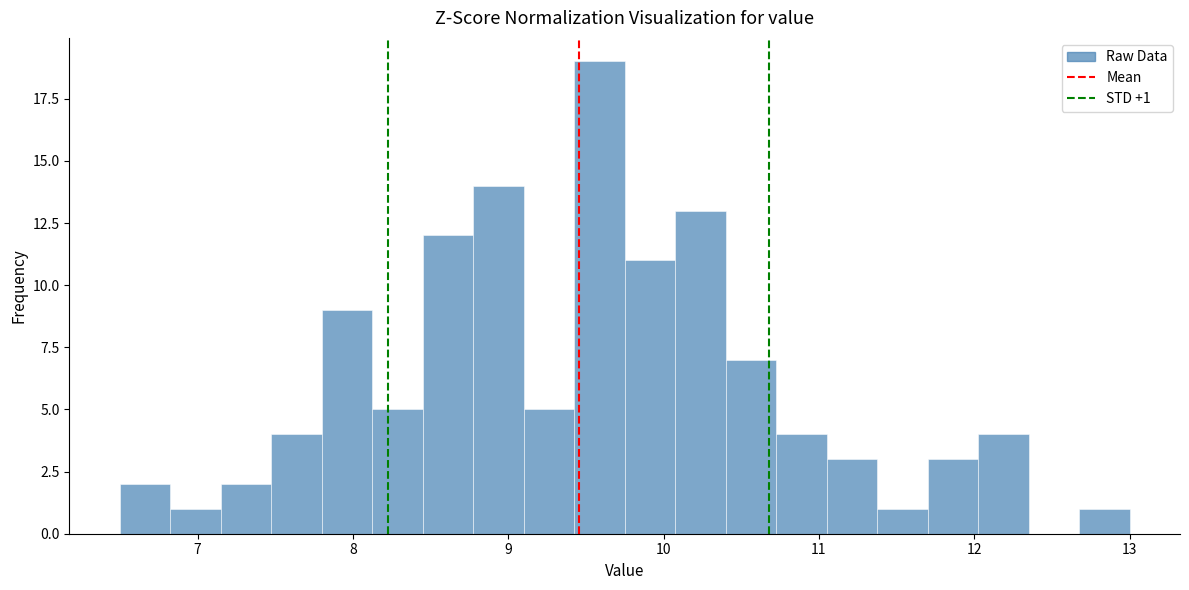

Read against the x-axis, roughly where is the centre of the tallest bar?

9.6